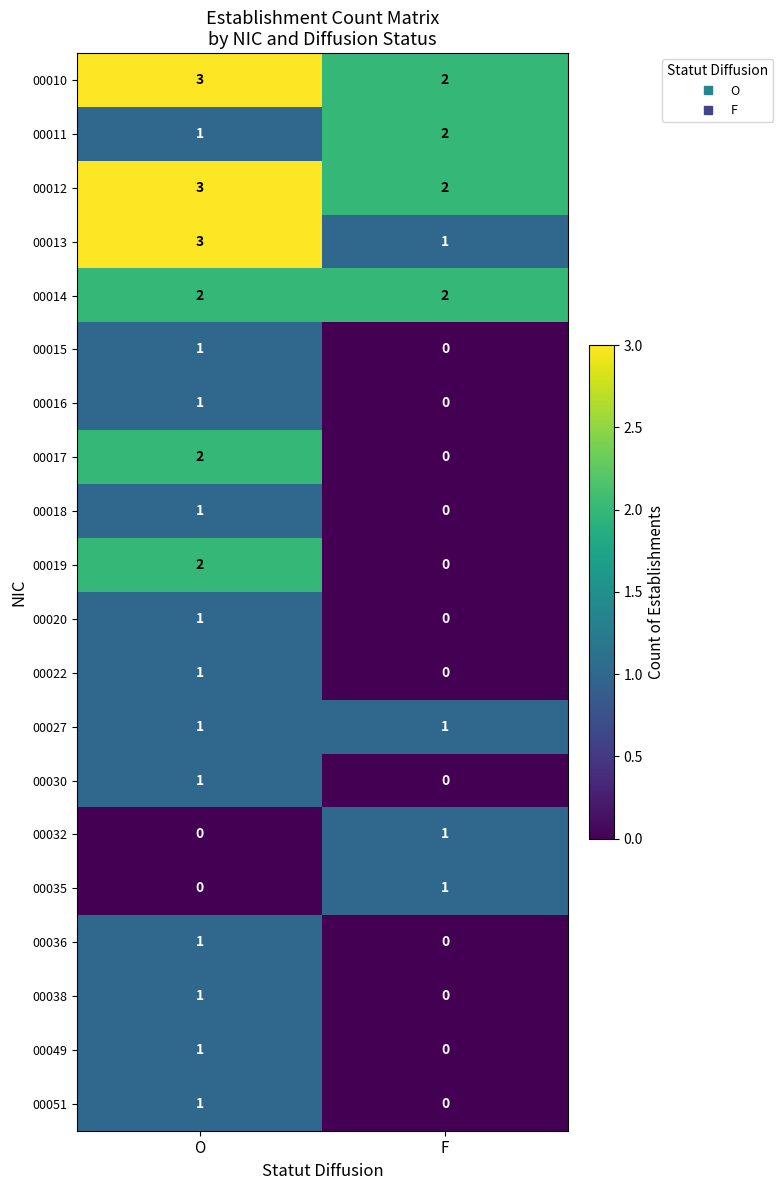

What is the maximum value shown in the chart?

3